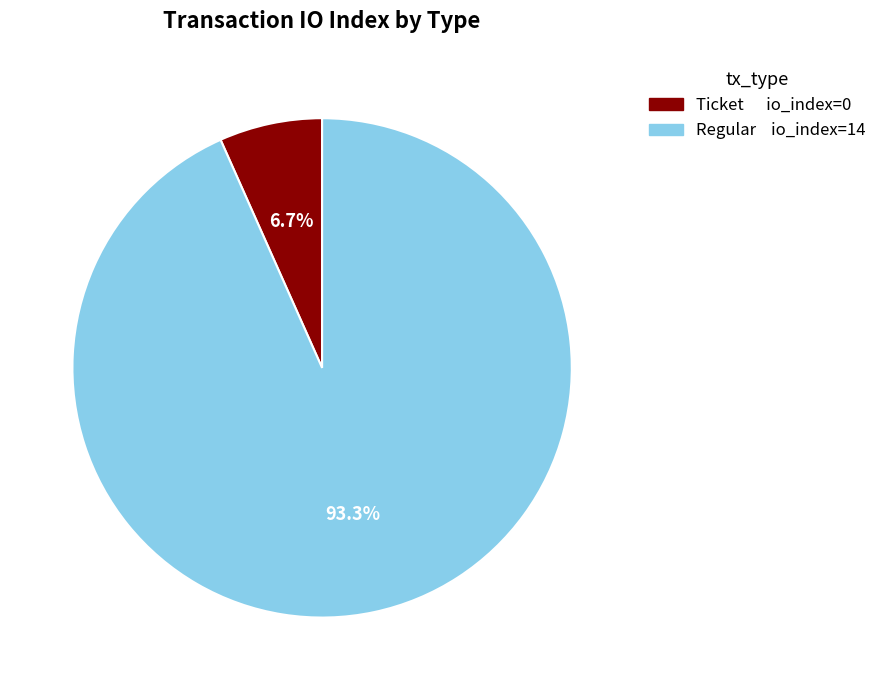

Is there any slice that represents more than half of the pie?

Yes